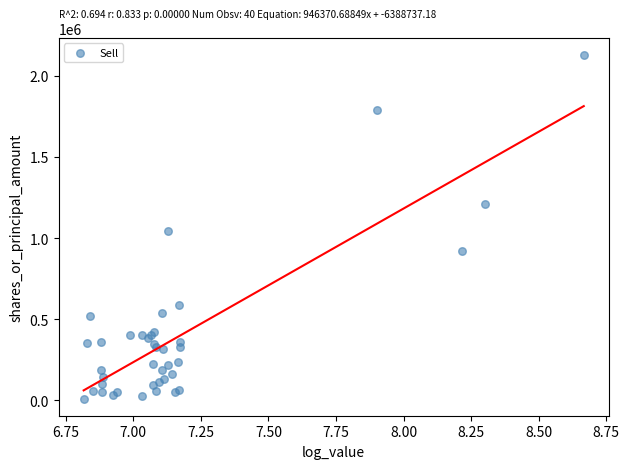

What Y value in the scatter plot is closest to 1070201?

1046173